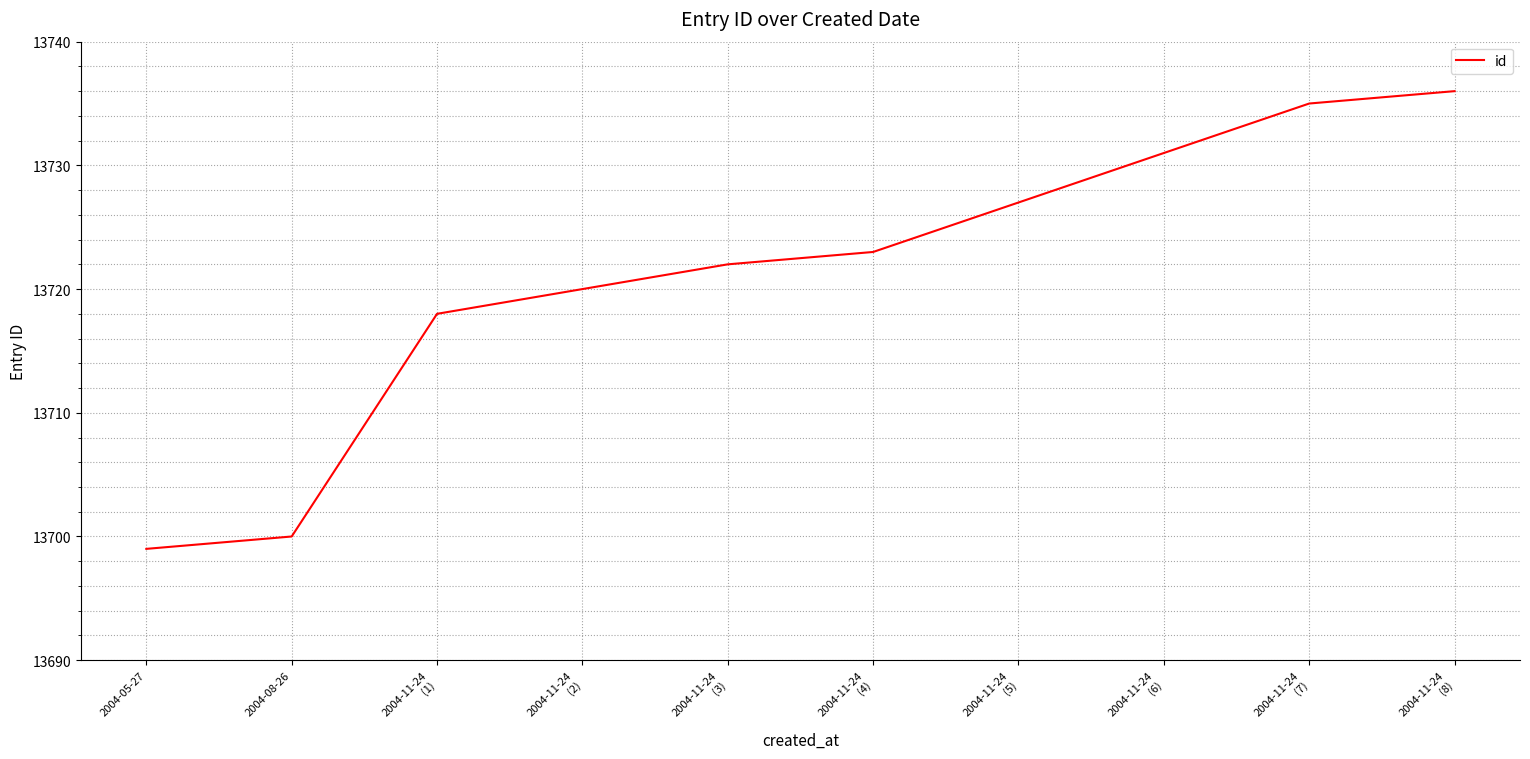

What is the minimum value shown in the chart?

13699